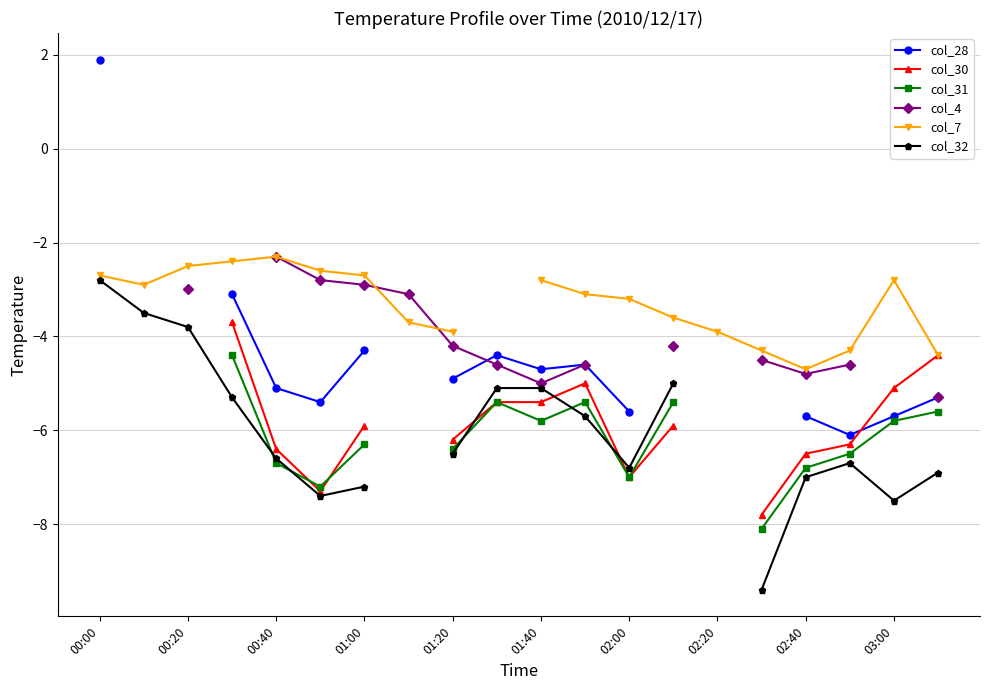

What is the difference between the highest and lowest values at 03:00?

4.7